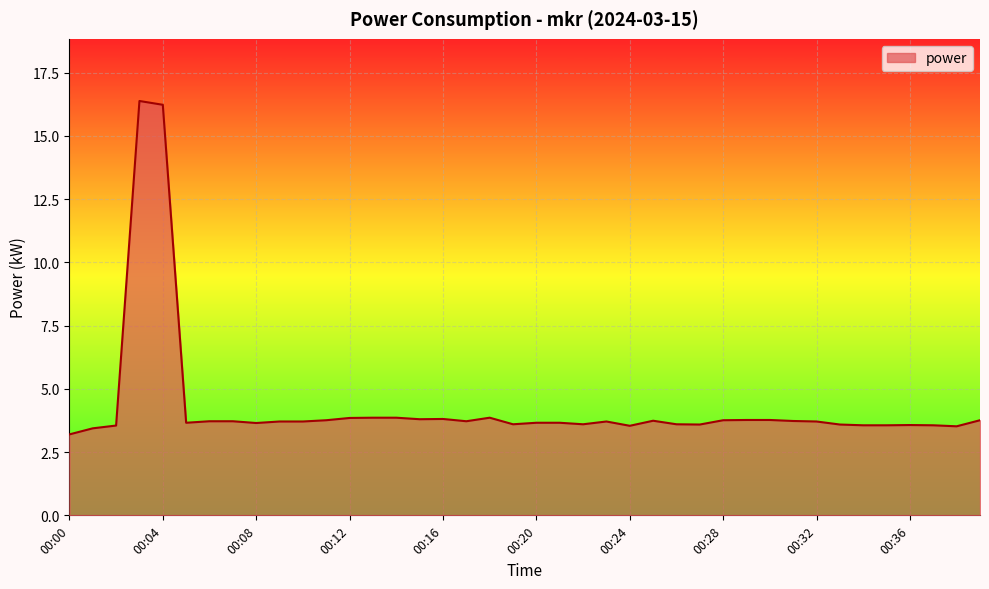

What is the smallest value displayed?

3.2